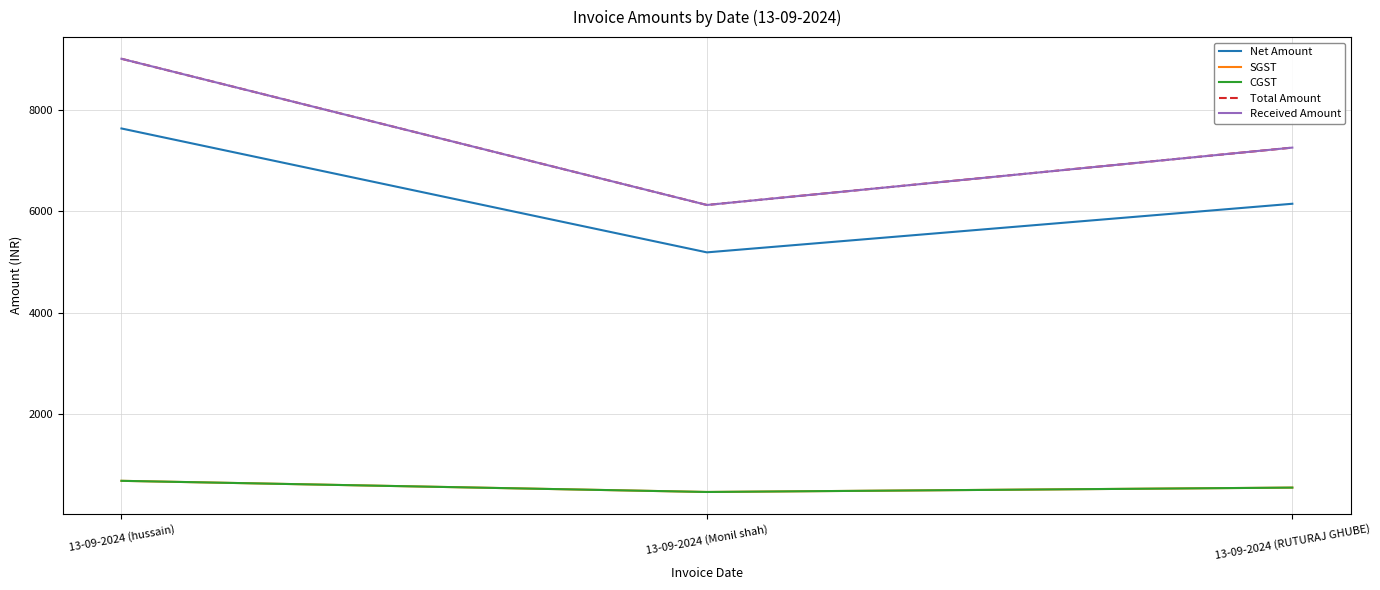

True or false: Total Amount has a value of 7250.0 at 13-09-2024 (RUTURAJ GHUBE).

True